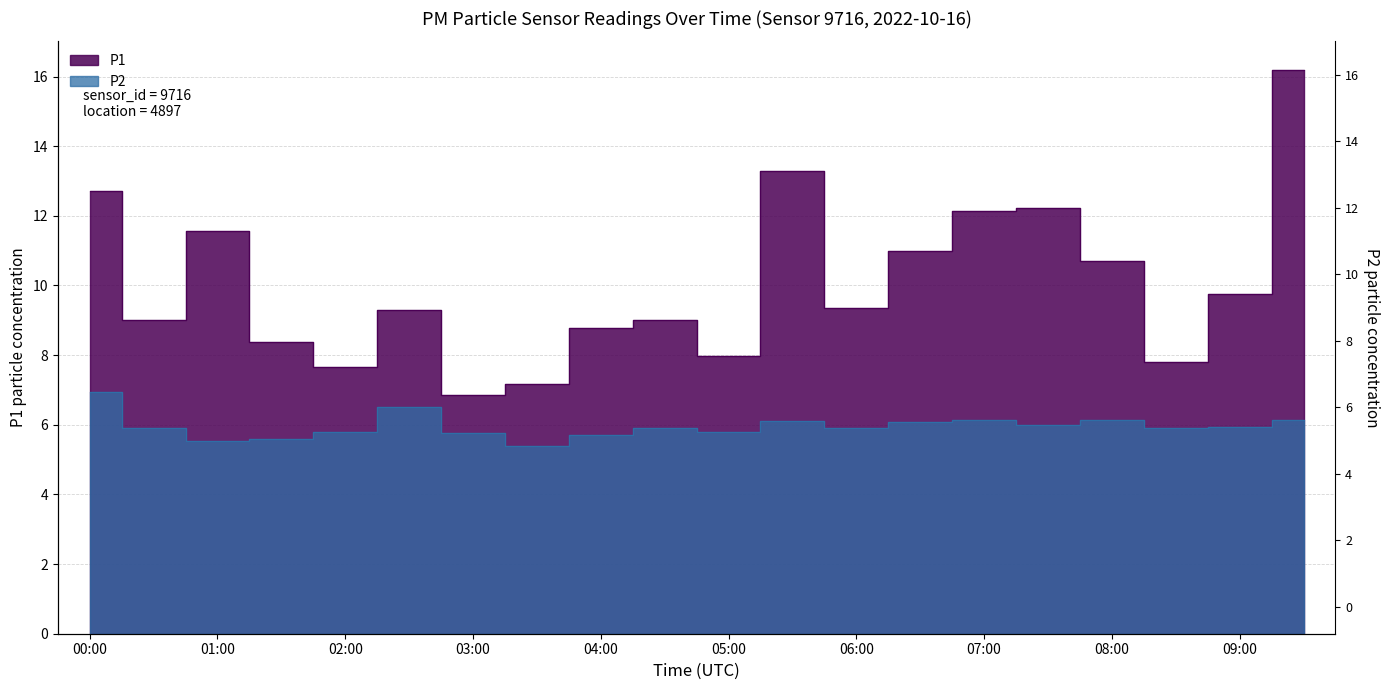

What is the label of the 18th point from the left?

08:30